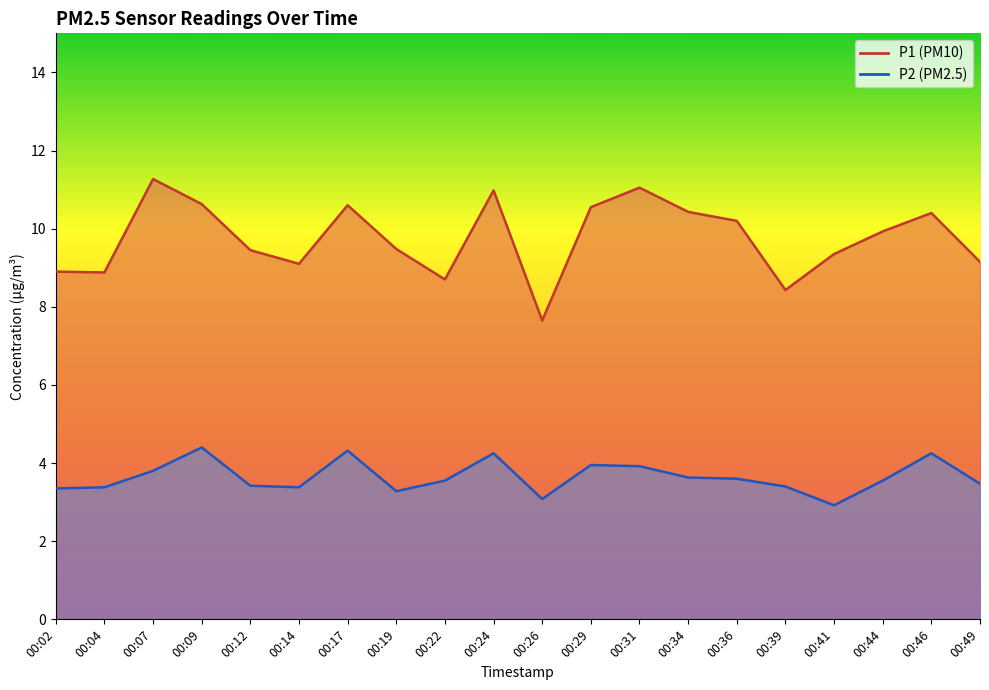

What is the value of the P2 point at the 15th from the left?

3.6